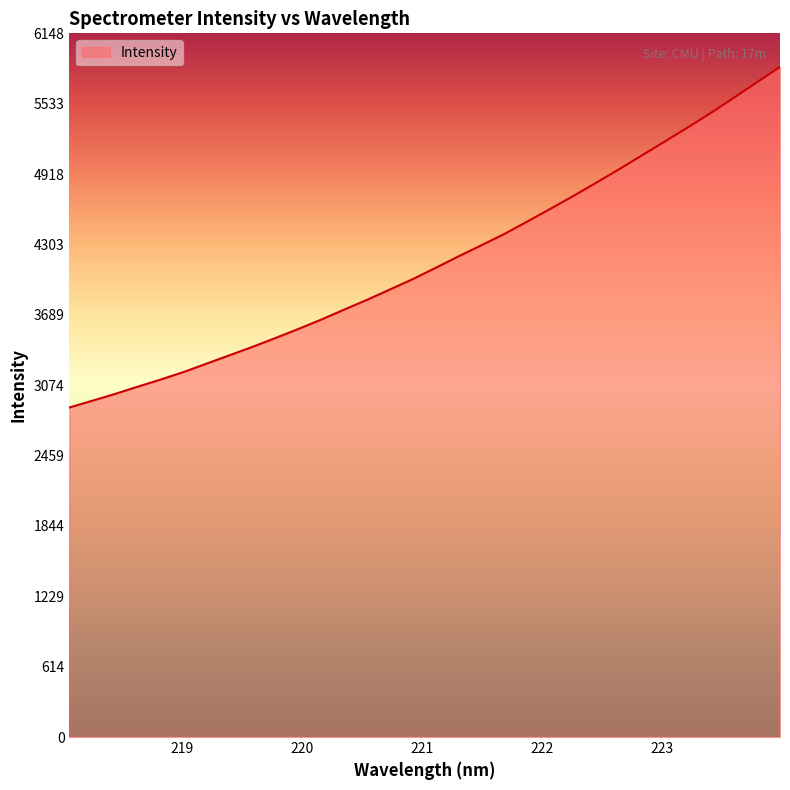

What is the smallest value displayed?

2879.4